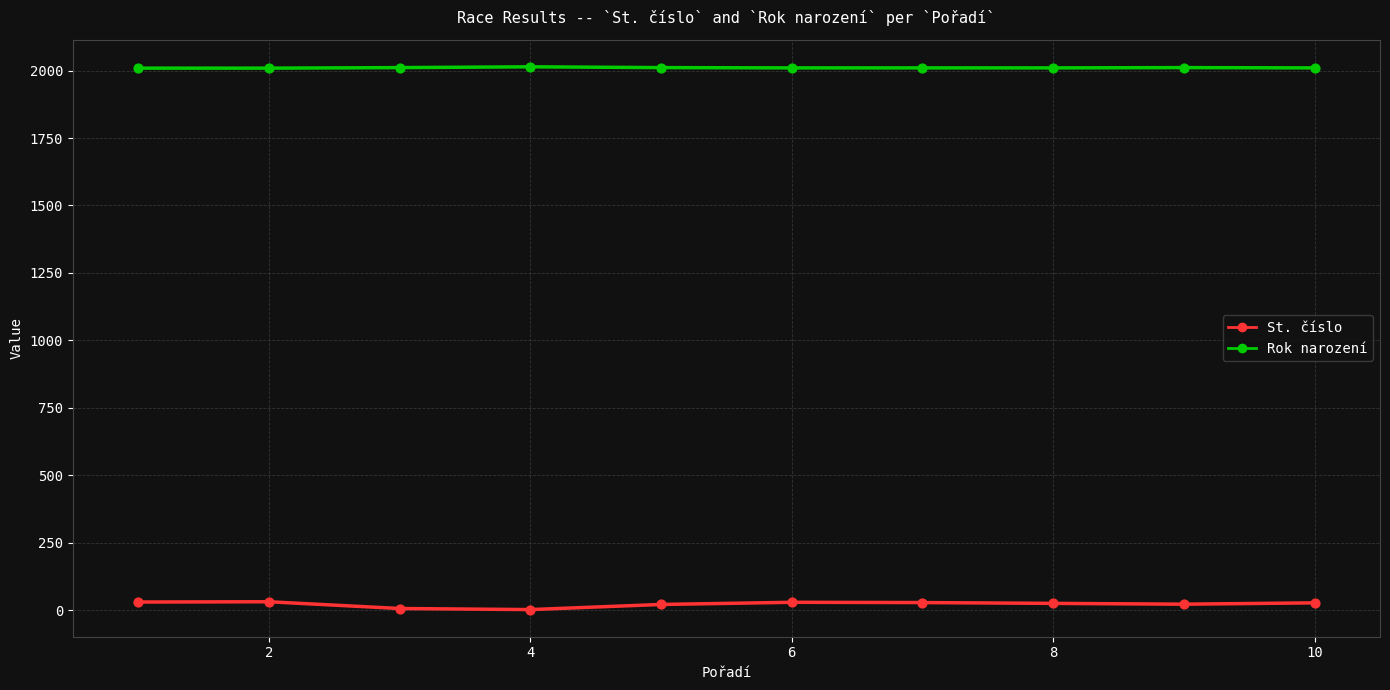

Which series has the largest range (max minus min)?

St. číslo